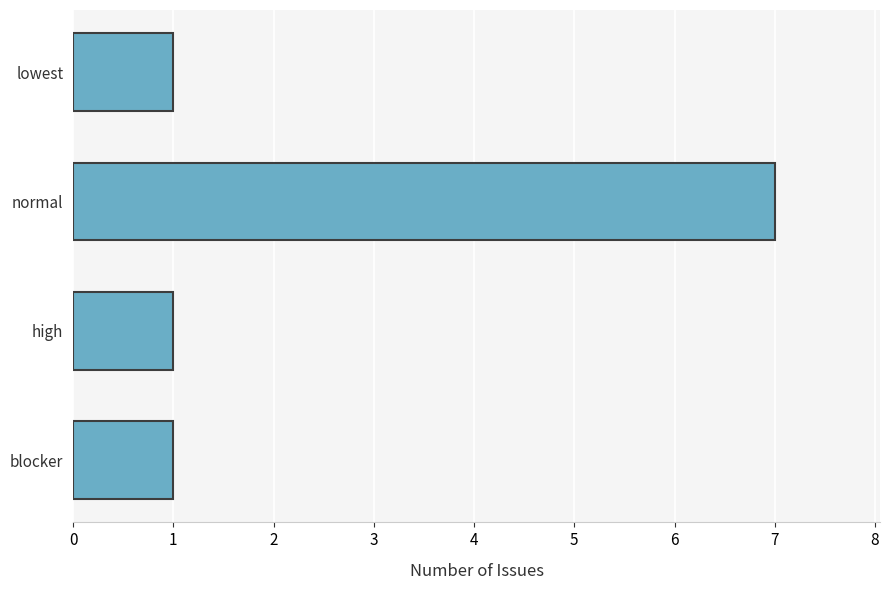

Which label corresponds to the largest value in the chart?

normal